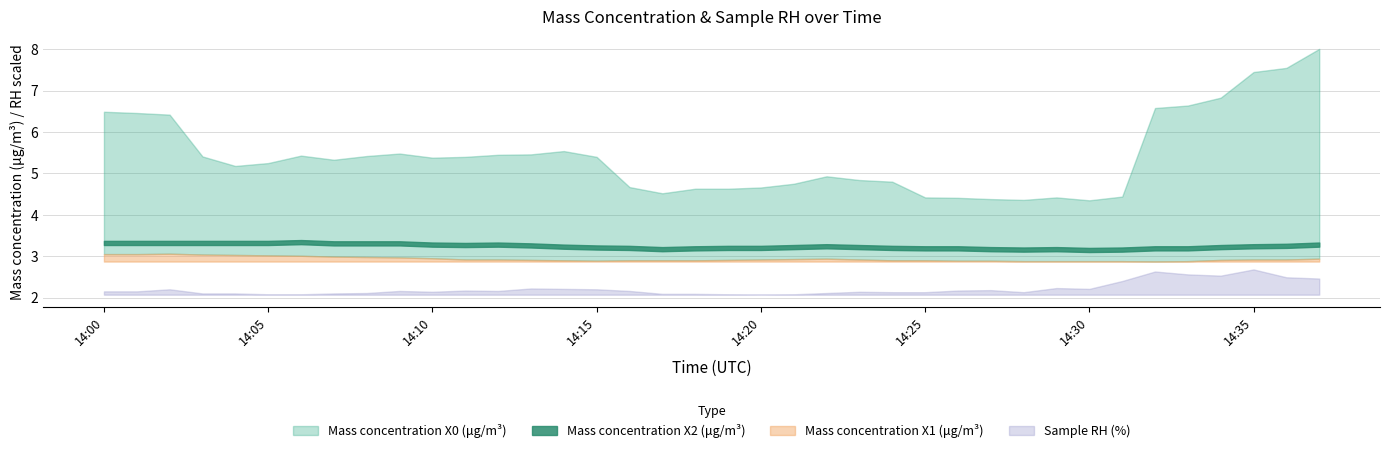

Reading left to right, extract all data points from this chart.

Mass concentration X0 (μg/m³): 2021-08-27 14:00:00=6.5	2021-08-27 14:01:00=6.5	2021-08-27 14:02:00=6.4	2021-08-27 14:03:00=5.4	2021-08-27 14:04:00=5.2	2021-08-27 14:05:00=5.2	2021-08-27 14:06:00=5.4	2021-08-27 14:07:00=5.3	2021-08-27 14:08:00=5.4	2021-08-27 14:09:00=5.5	2021-08-27 14:10:00=5.4	2021-08-27 14:11:00=5.4	2021-08-27 14:12:00=5.5	2021-08-27 14:13:00=5.5	2021-08-27 14:14:00=5.5	2021-08-27 14:15:00=5.4	2021-08-27 14:16:00=4.7	2021-08-27 14:17:00=4.5	2021-08-27 14:18:00=4.6	2021-08-27 14:19:00=4.6	2021-08-27 14:20:00=4.7	2021-08-27 14:21:00=4.8	2021-08-27 14:22:00=4.9	2021-08-27 14:23:00=4.8	2021-08-27 14:24:00=4.8	2021-08-27 14:25:00=4.4	2021-08-27 14:26:00=4.4	2021-08-27 14:27:00=4.4	2021-08-27 14:28:00=4.4	2021-08-27 14:29:00=4.4	2021-08-27 14:30:00=4.3	2021-08-27 14:31:00=4.4	2021-08-27 14:32:00=6.6	2021-08-27 14:33:00=6.6	2021-08-27 14:34:00=6.8	2021-08-27 14:35:00=7.5	2021-08-27 14:36:00=7.5	2021-08-27 14:37:00=8.0
Mass concentration X2 (μg/m³): 2021-08-27 14:00:00=3.3	2021-08-27 14:01:00=3.3	2021-08-27 14:02:00=3.3	2021-08-27 14:03:00=3.3	2021-08-27 14:04:00=3.3	2021-08-27 14:05:00=3.3	2021-08-27 14:06:00=3.3	2021-08-27 14:07:00=3.3	2021-08-27 14:08:00=3.3	2021-08-27 14:09:00=3.3	2021-08-27 14:10:00=3.3	2021-08-27 14:11:00=3.3	2021-08-27 14:12:00=3.3	2021-08-27 14:13:00=3.3	2021-08-27 14:14:00=3.2	2021-08-27 14:15:00=3.2	2021-08-27 14:16:00=3.2	2021-08-27 14:17:00=3.2	2021-08-27 14:18:00=3.2	2021-08-27 14:19:00=3.2	2021-08-27 14:20:00=3.2	2021-08-27 14:21:00=3.2	2021-08-27 14:22:00=3.2	2021-08-27 14:23:00=3.2	2021-08-27 14:24:00=3.2	2021-08-27 14:25:00=3.2	2021-08-27 14:26:00=3.2	2021-08-27 14:27:00=3.2	2021-08-27 14:28:00=3.2	2021-08-27 14:29:00=3.2	2021-08-27 14:30:00=3.1	2021-08-27 14:31:00=3.2	2021-08-27 14:32:00=3.2	2021-08-27 14:33:00=3.2	2021-08-27 14:34:00=3.2	2021-08-27 14:35:00=3.2	2021-08-27 14:36:00=3.2	2021-08-27 14:37:00=3.3
Mass concentration X1 (μg/m³): 2021-08-27 14:00:00=3.0	2021-08-27 14:01:00=3.0	2021-08-27 14:02:00=3.1	2021-08-27 14:03:00=3.0	2021-08-27 14:04:00=3.0	2021-08-27 14:05:00=3.0	2021-08-27 14:06:00=3.0	2021-08-27 14:07:00=3.0	2021-08-27 14:08:00=3.0	2021-08-27 14:09:00=3.0	2021-08-27 14:10:00=3.0	2021-08-27 14:11:00=2.9	2021-08-27 14:12:00=2.9	2021-08-27 14:13:00=2.9	2021-08-27 14:14:00=2.9	2021-08-27 14:15:00=2.9	2021-08-27 14:16:00=2.9	2021-08-27 14:17:00=2.9	2021-08-27 14:18:00=2.9	2021-08-27 14:19:00=2.9	2021-08-27 14:20:00=2.9	2021-08-27 14:21:00=2.9	2021-08-27 14:22:00=2.9	2021-08-27 14:23:00=2.9	2021-08-27 14:24:00=2.9	2021-08-27 14:25:00=2.9	2021-08-27 14:26:00=2.9	2021-08-27 14:27:00=2.9	2021-08-27 14:28:00=2.9	2021-08-27 14:29:00=2.9	2021-08-27 14:30:00=2.9	2021-08-27 14:31:00=2.9	2021-08-27 14:32:00=2.9	2021-08-27 14:33:00=2.9	2021-08-27 14:34:00=2.9	2021-08-27 14:35:00=2.9	2021-08-27 14:36:00=2.9	2021-08-27 14:37:00=2.9
Sample RH (%): 2021-08-27 14:00:00=21.5	2021-08-27 14:01:00=21.5	2021-08-27 14:02:00=22.0	2021-08-27 14:03:00=21.0	2021-08-27 14:04:00=21.0	2021-08-27 14:05:00=20.8	2021-08-27 14:06:00=20.8	2021-08-27 14:07:00=21.0	2021-08-27 14:08:00=21.1	2021-08-27 14:09:00=21.6	2021-08-27 14:10:00=21.4	2021-08-27 14:11:00=21.7	2021-08-27 14:12:00=21.6	2021-08-27 14:13:00=22.2	2021-08-27 14:14:00=22.1	2021-08-27 14:15:00=22.0	2021-08-27 14:16:00=21.6	2021-08-27 14:17:00=20.9	2021-08-27 14:18:00=20.9	2021-08-27 14:19:00=20.8	2021-08-27 14:20:00=20.7	2021-08-27 14:21:00=20.8	2021-08-27 14:22:00=21.1	2021-08-27 14:23:00=21.4	2021-08-27 14:24:00=21.3	2021-08-27 14:25:00=21.3	2021-08-27 14:26:00=21.7	2021-08-27 14:27:00=21.8	2021-08-27 14:28:00=21.3	2021-08-27 14:29:00=22.3	2021-08-27 14:30:00=22.1	2021-08-27 14:31:00=24.0	2021-08-27 14:32:00=26.3	2021-08-27 14:33:00=25.6	2021-08-27 14:34:00=25.3	2021-08-27 14:35:00=26.8	2021-08-27 14:36:00=24.9	2021-08-27 14:37:00=24.6